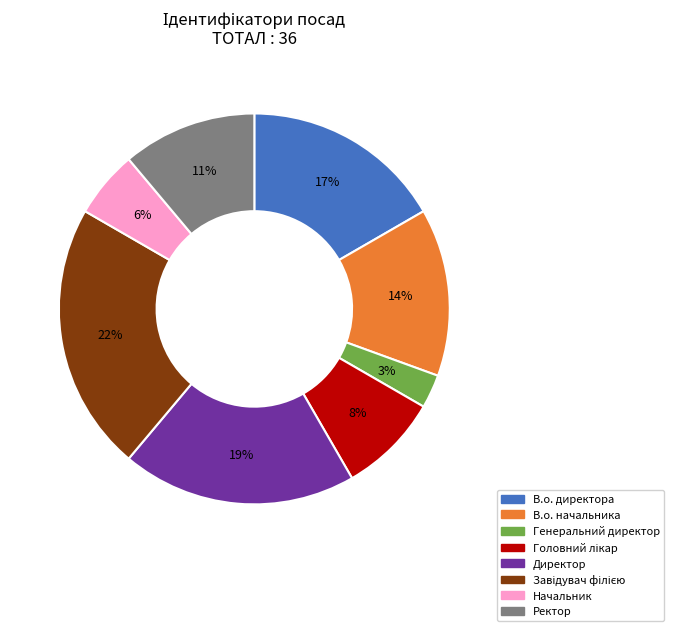

How many slices are in this pie chart?

8